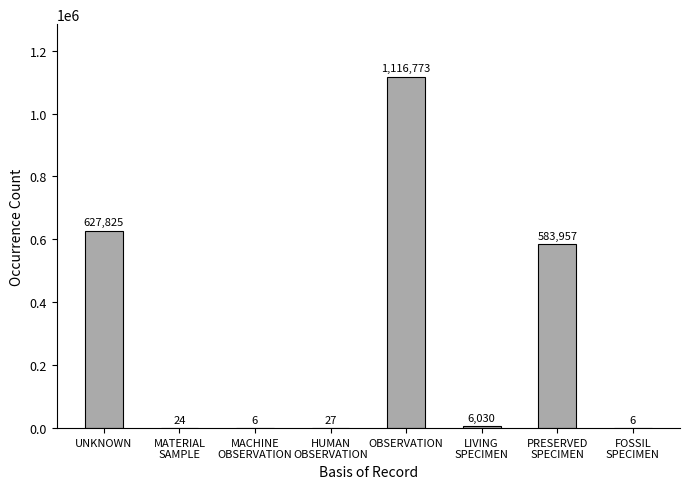

The chart shows a value of 627825 at UNKNOWN. True or false?

True